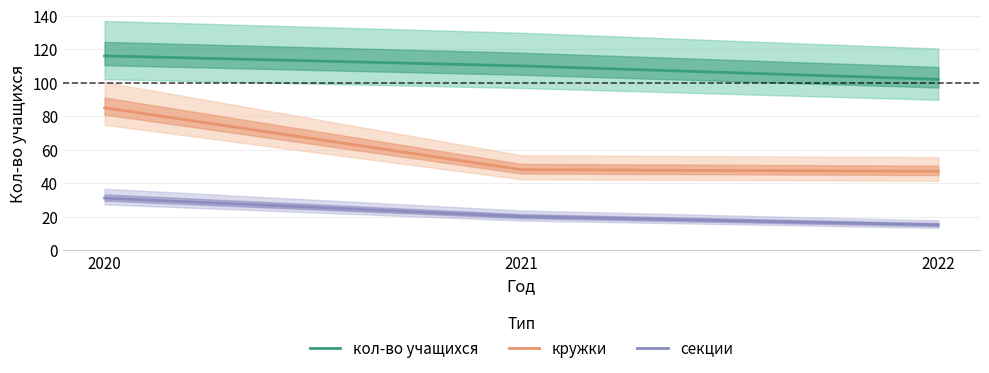

Reading left to right, transcribe all the data shown in this chart.

кол-во учащихся: 116	110	102
кружки: 85	48	47
секции: 31	20	15